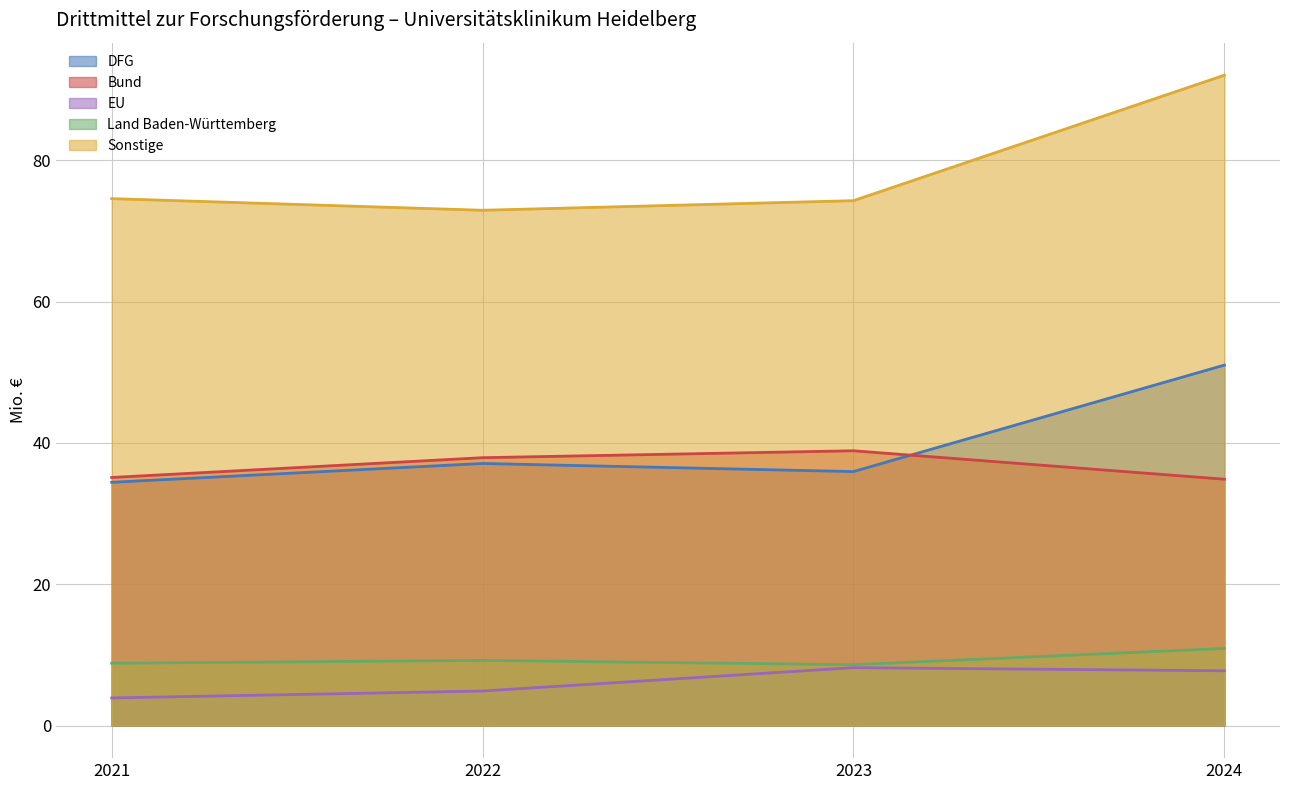

Between 2021 and 2024, which series saw the biggest shift?

Sonstige